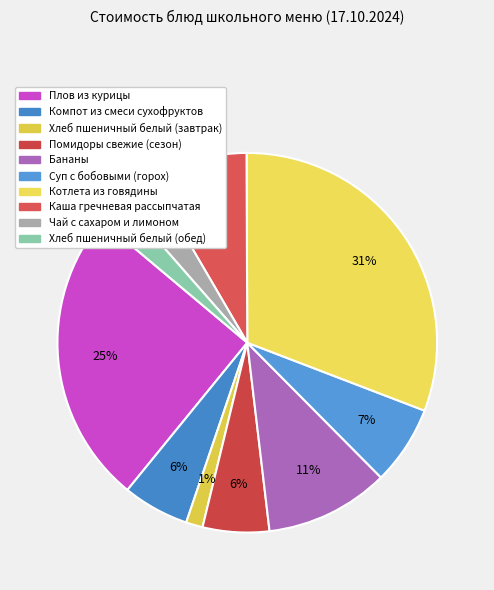

To the nearest percent, what is the average slice percentage?

10%